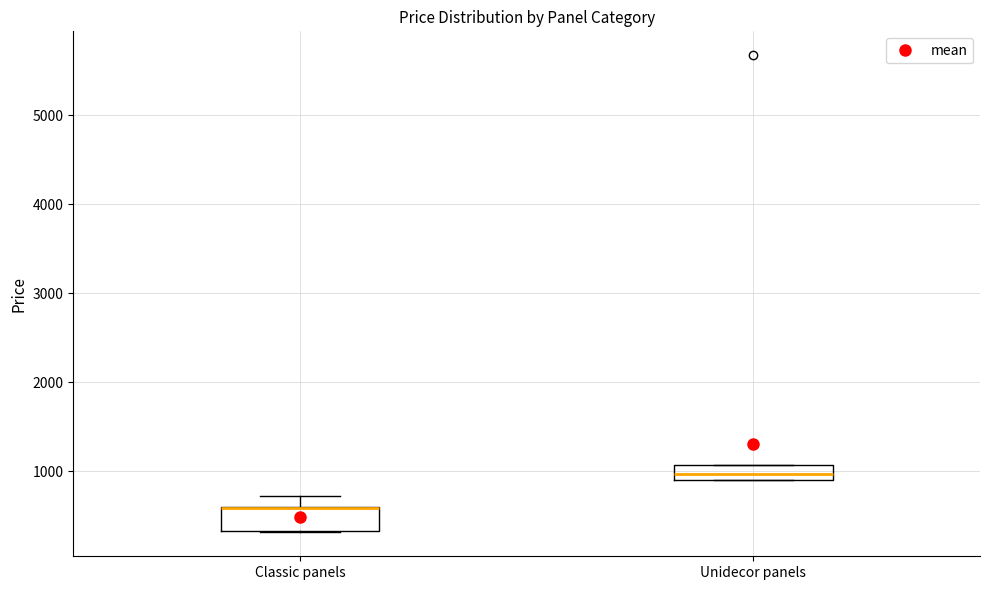

Reading left to right, read every box against the y-axis: the position of its median line, the range the box covers, and the ends of its whiskers. The values are not printed on the chart, so give them approximately, as read against the axis.

Classic panels: median 600 (drawn on the box's upper edge), box 300 to 600, whiskers 300 to 700
Unidecor panels: median 1000, box 900 to 1100, whiskers 900 to 1100